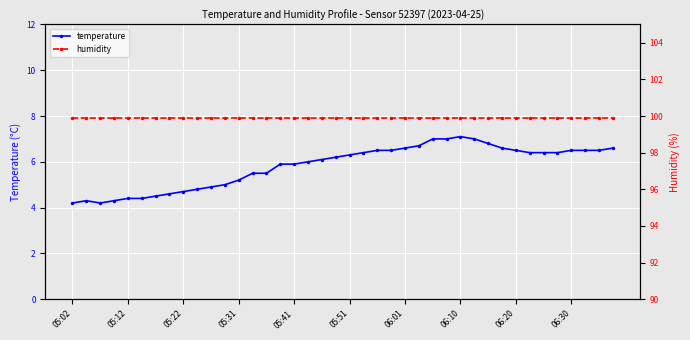

The temperature series shows 4.7 at 05:22. True or false?

True